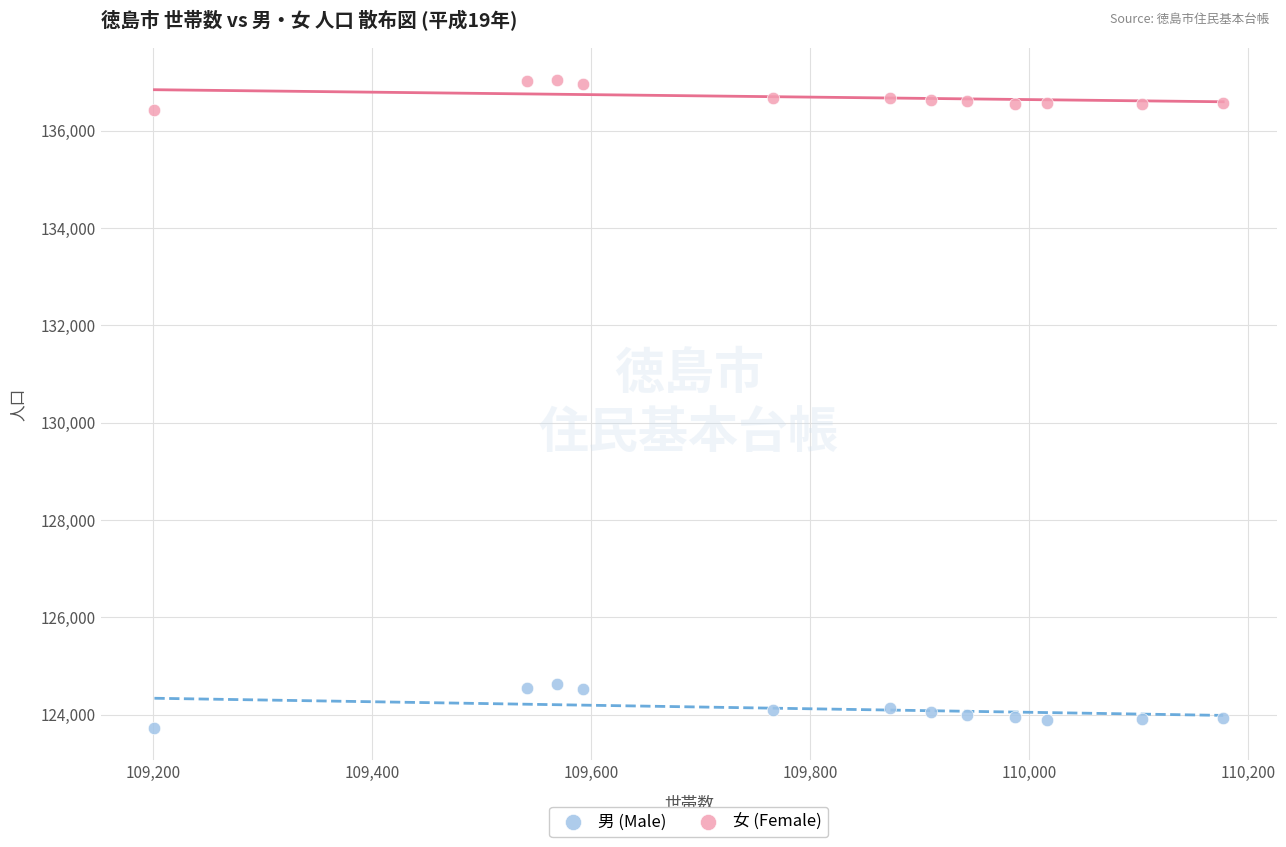

Which series reaches the minimum Y coordinate?

男 (Male)